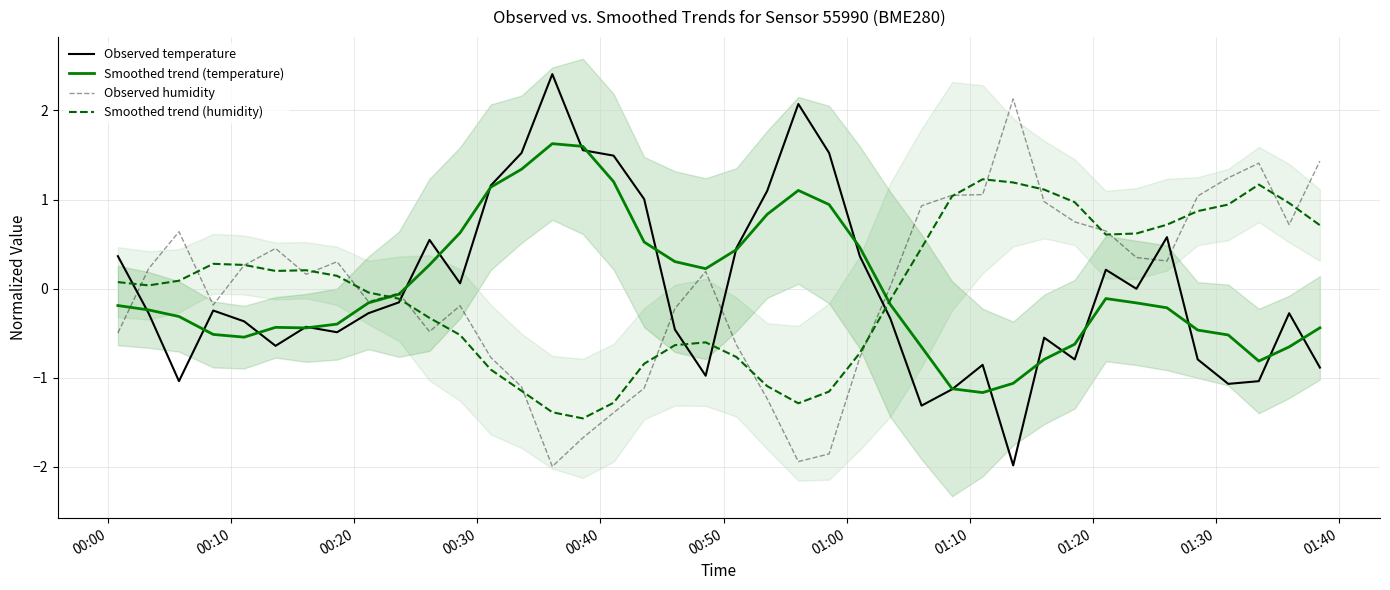

After their last crossing, which series has the higher values: Observed humidity or Observed temperature?

Observed humidity